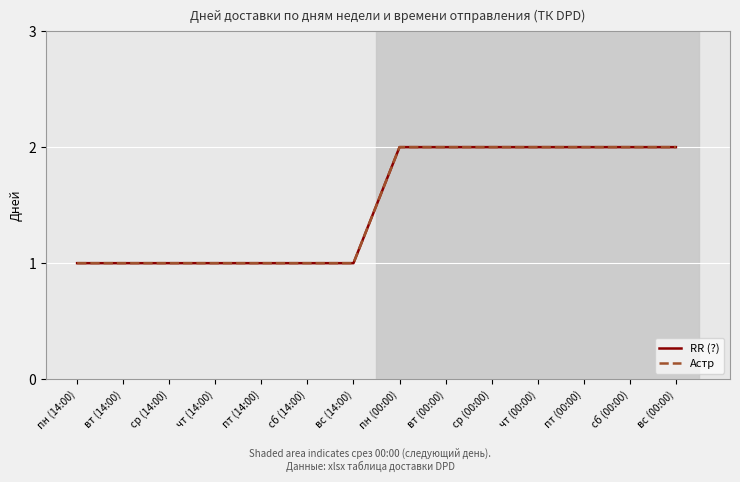

True or false: RR (?) has more than 1 points higher than both neighbors.

False